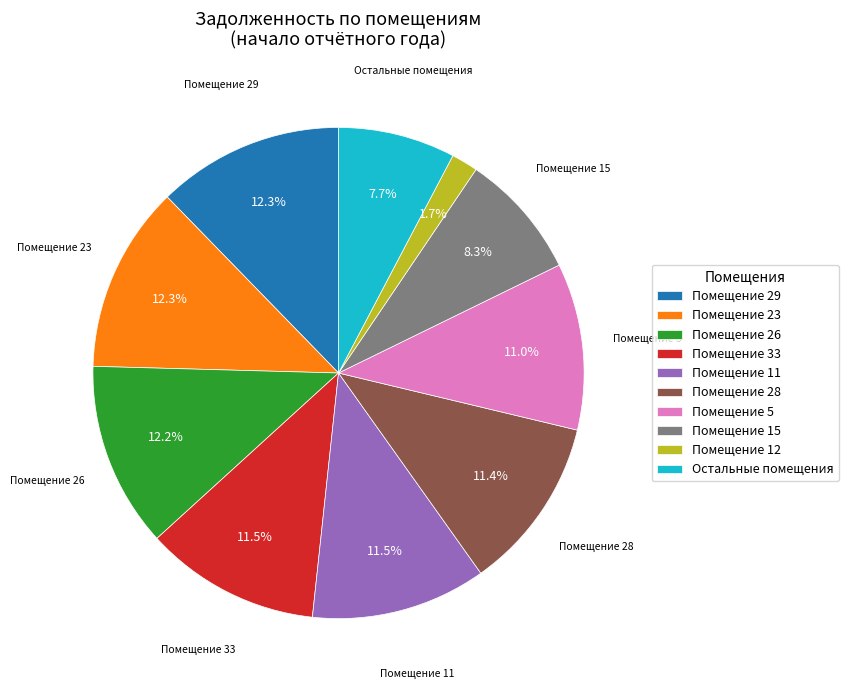

How many slices are in this pie chart?

10